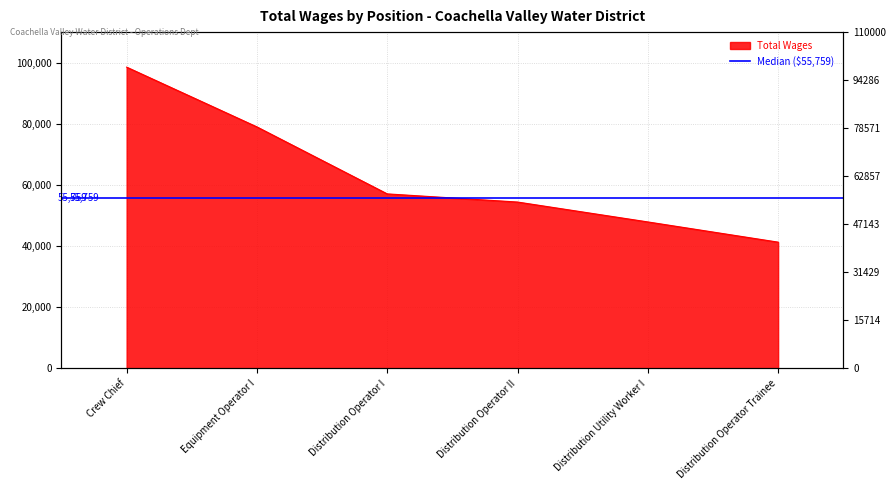

Rank the categories by value from highest to lowest.

Crew Chief, Equipment Operator I, Distribution Operator I, Distribution Operator II, Distribution Utility Worker I, Distribution Operator Trainee